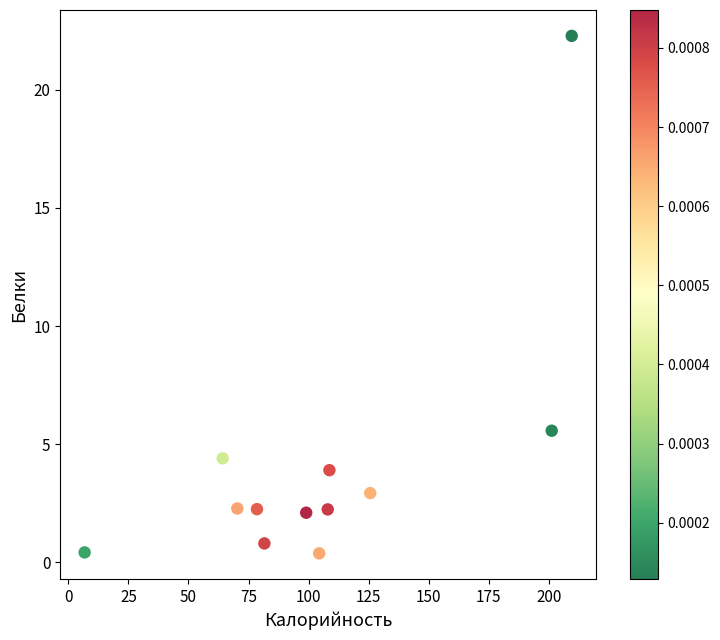

What is the average Y value?

4.1